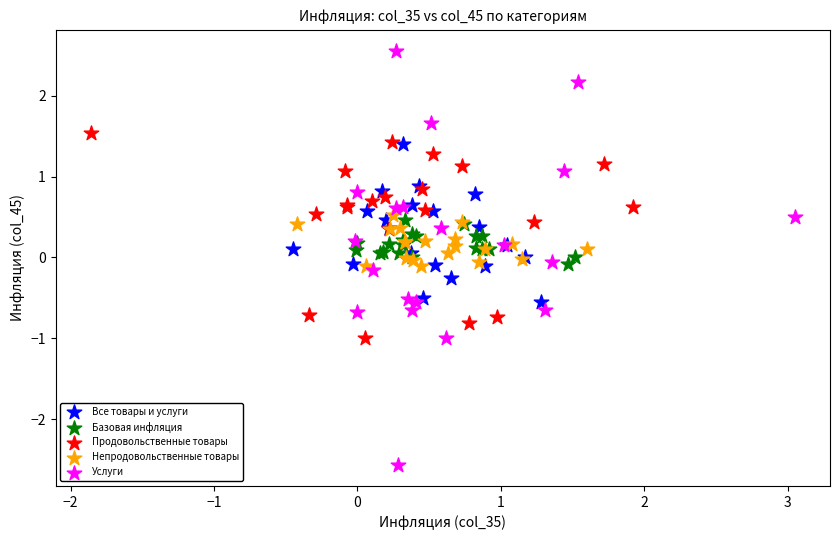

Which series contains the highest Y value?

Услуги